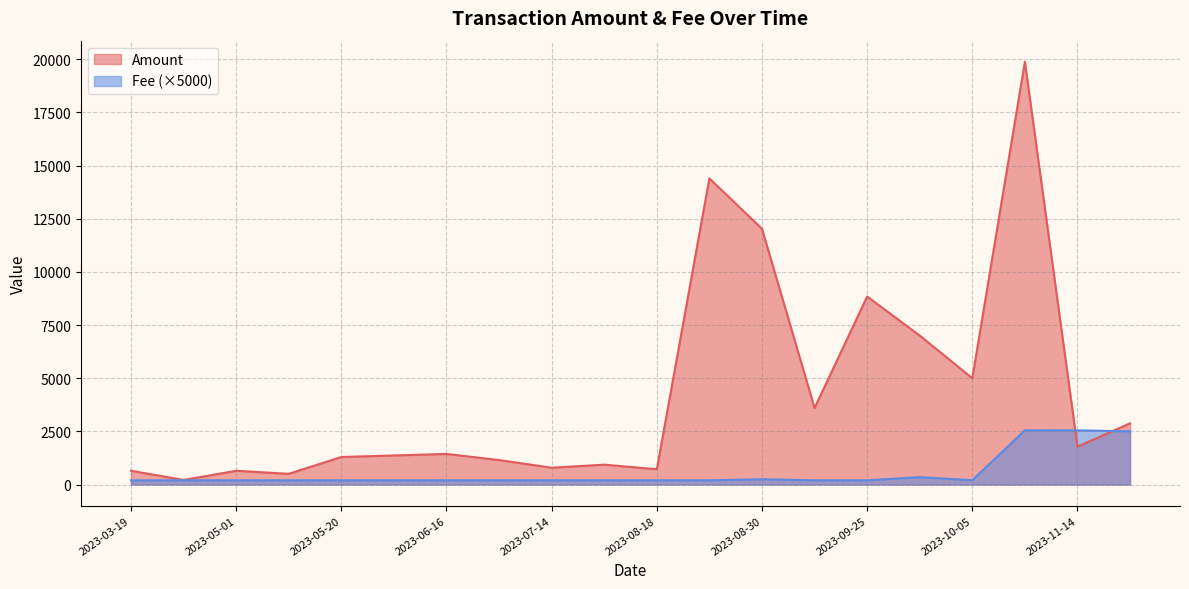

True or false: Amount and Fee intersect in this chart.

False